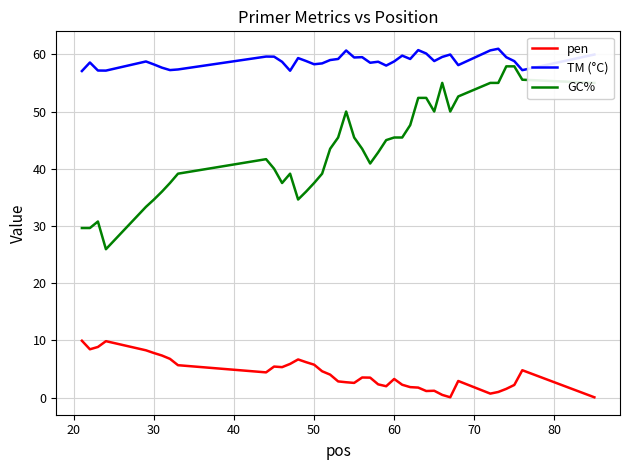

True or false: pen has more than 0 interior local peaks.

True